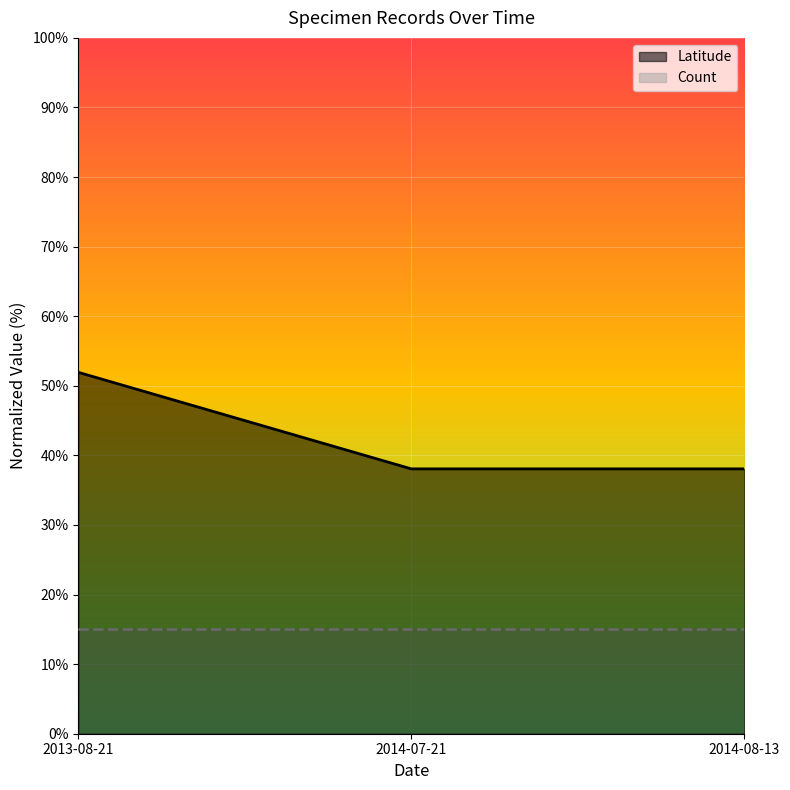

What is the difference between the maximum and minimum values?

13.9